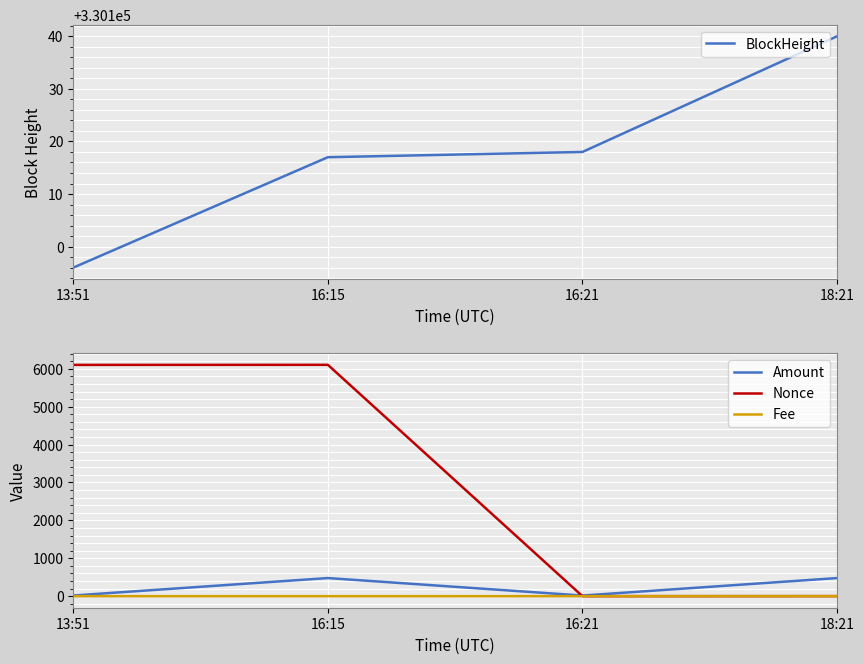

How many series are shown in this chart?

4